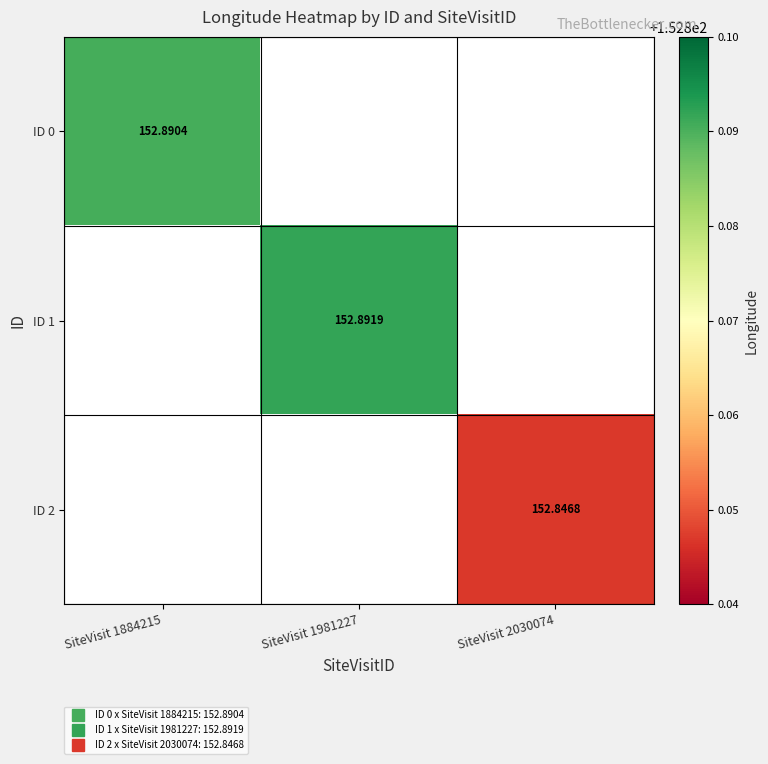

At how many categories does at least one series exceed 152?

3